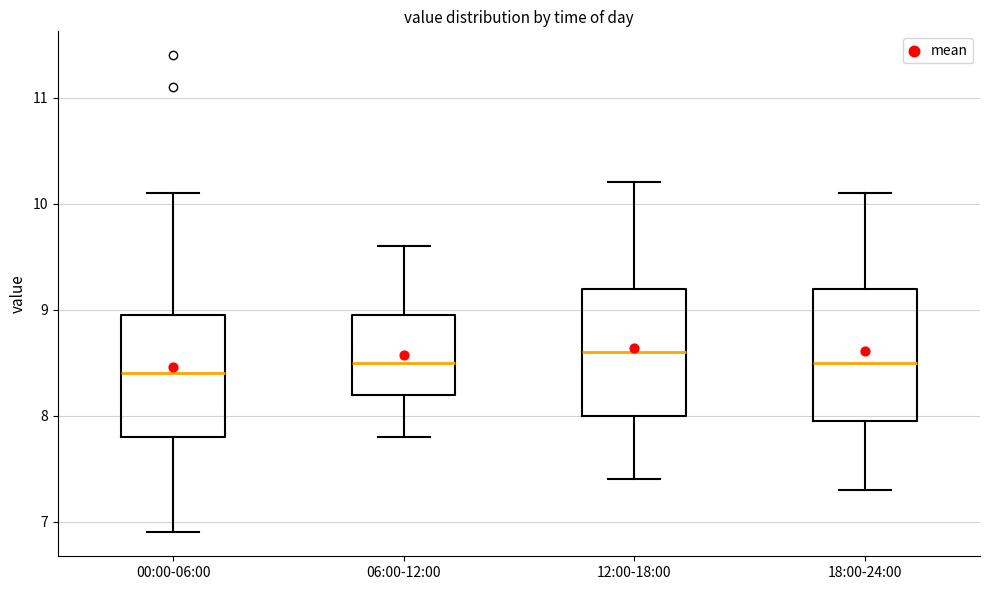

Reading left to right, transcribe this box plot: for each box, give where its median line is, the range the box spans, and where its two whiskers end, as read against the y-axis. The values are not printed on the chart, so give them approximately, as read against the axis.

00:00-06:00: median 8.4, box 7.8 to 9.0, whiskers 6.9 to 10.1
06:00-12:00: median 8.5, box 8.2 to 9.0, whiskers 7.8 to 9.6
12:00-18:00: median 8.6, box 8.0 to 9.2, whiskers 7.4 to 10.2
18:00-24:00: median 8.5, box 8.0 to 9.2, whiskers 7.3 to 10.1